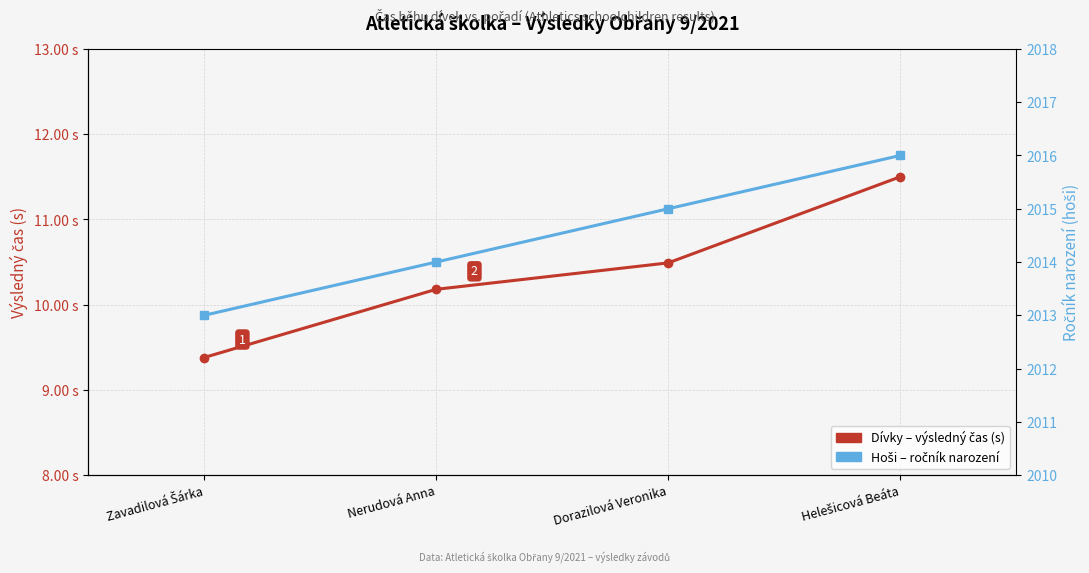

Is it true that Dívky – výsledný čas (s) equals 12.7 at Zavadilová Šárka?

False